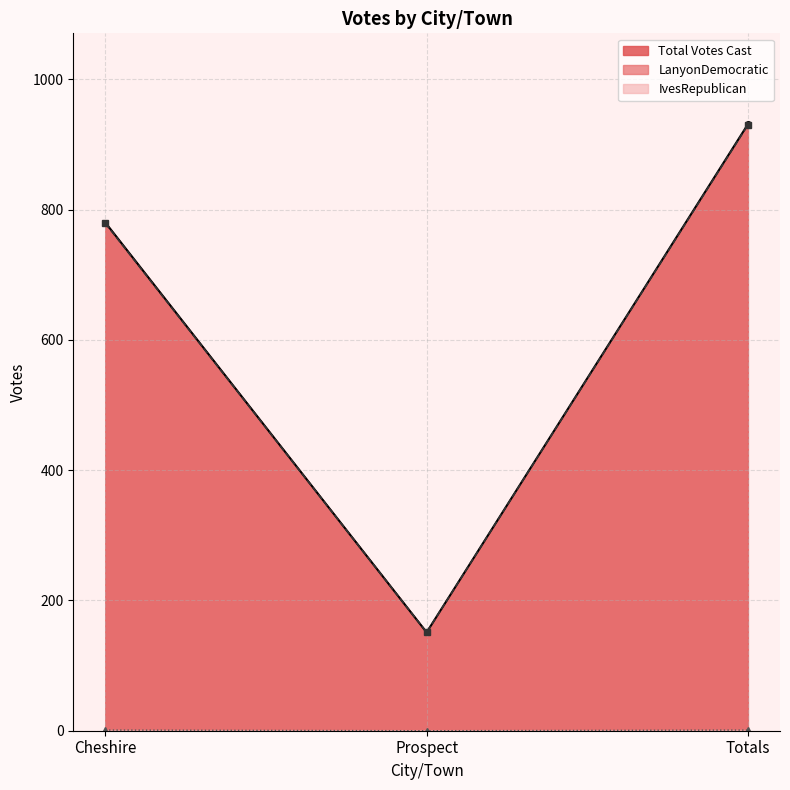

Which category has the highest value across all series?

Totals